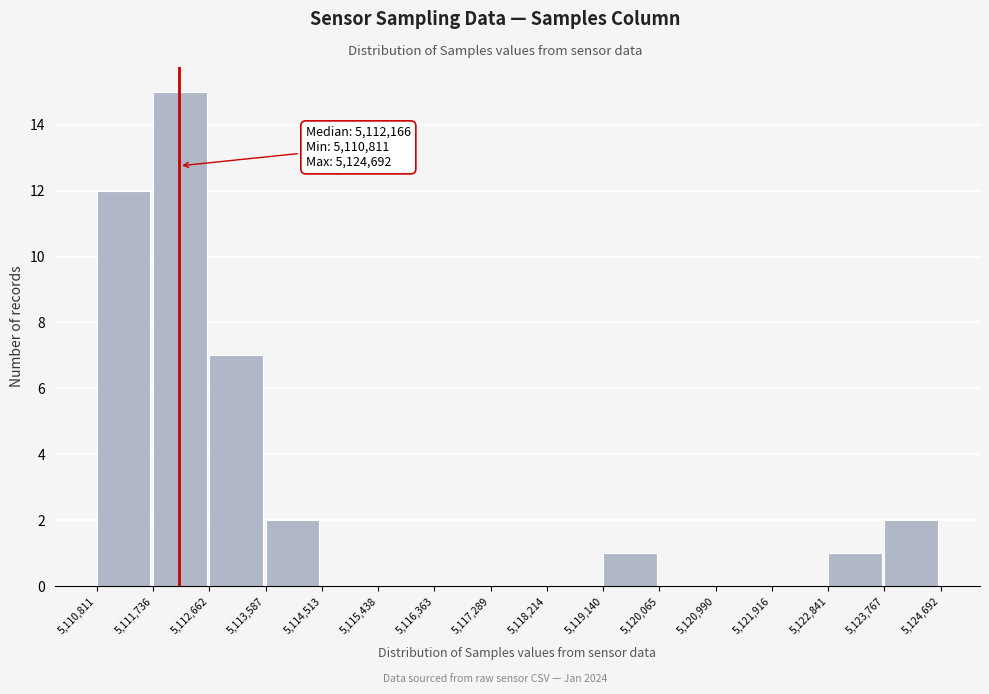

Which range on the x-axis has the tallest bar?

5,111,736 to 5,112,662